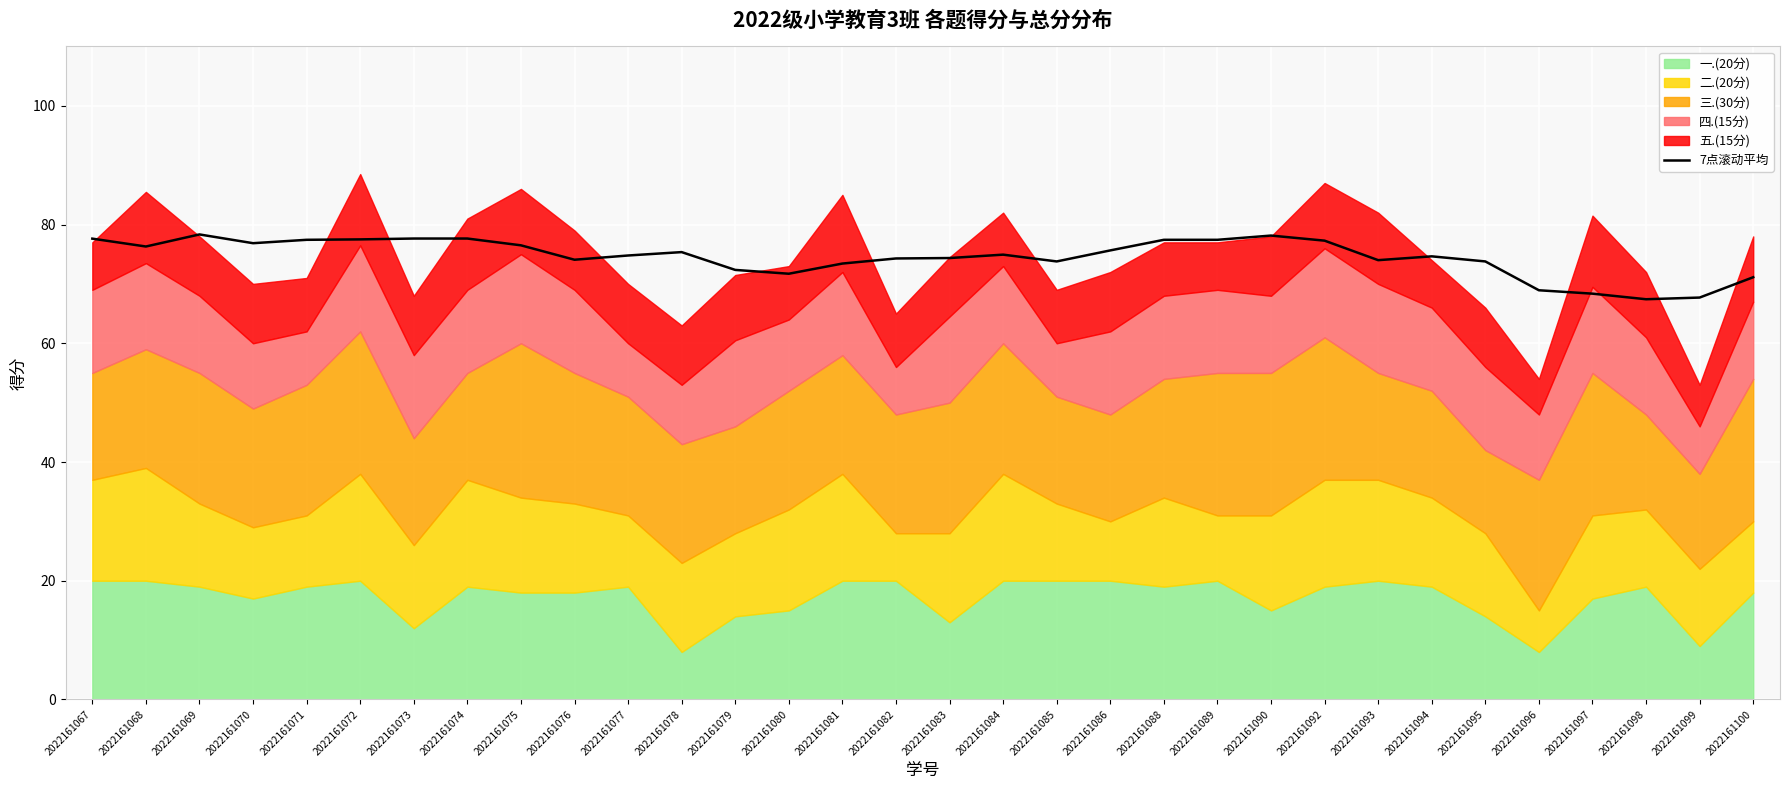

Rank the categories by value from lowest to highest.

2022161098, 2022161099, 2022161097, 2022161096, 2022161100, 2022161080, 2022161079, 2022161081, 2022161085, 2022161095, 2022161093, 2022161076, 2022161082, 2022161083, 2022161094, 2022161077, 2022161084, 2022161078, 2022161086, 2022161068, 2022161075, 2022161070, 2022161092, 2022161071, 2022161089, 2022161088, 2022161072, 2022161067, 2022161073, 2022161074, 2022161090, 2022161069